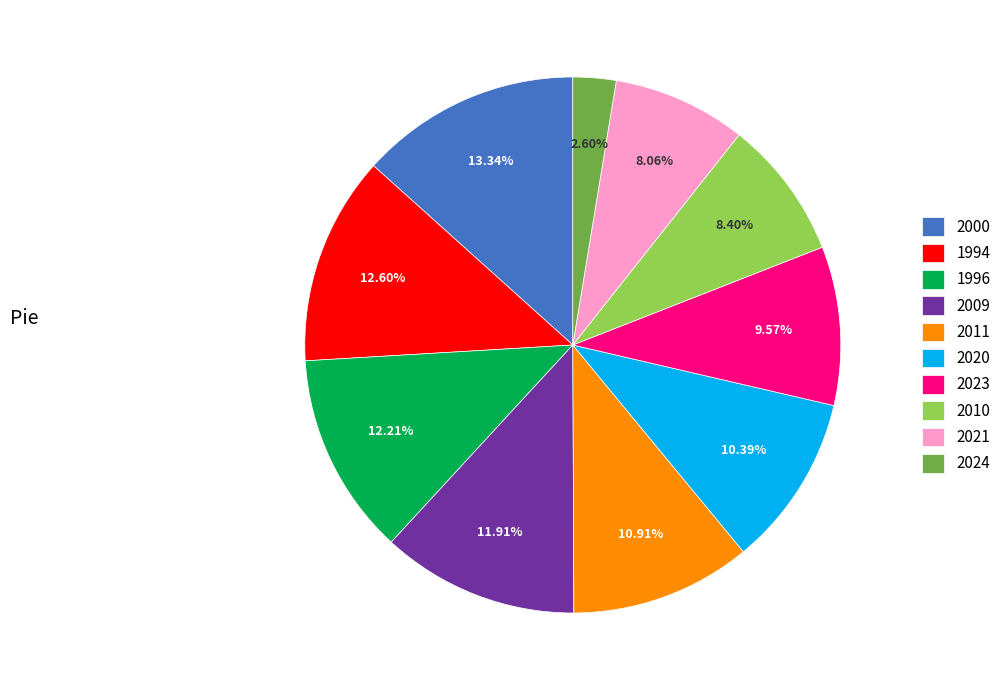

What percentage do 2011 and 2020 together represent?

21.3%